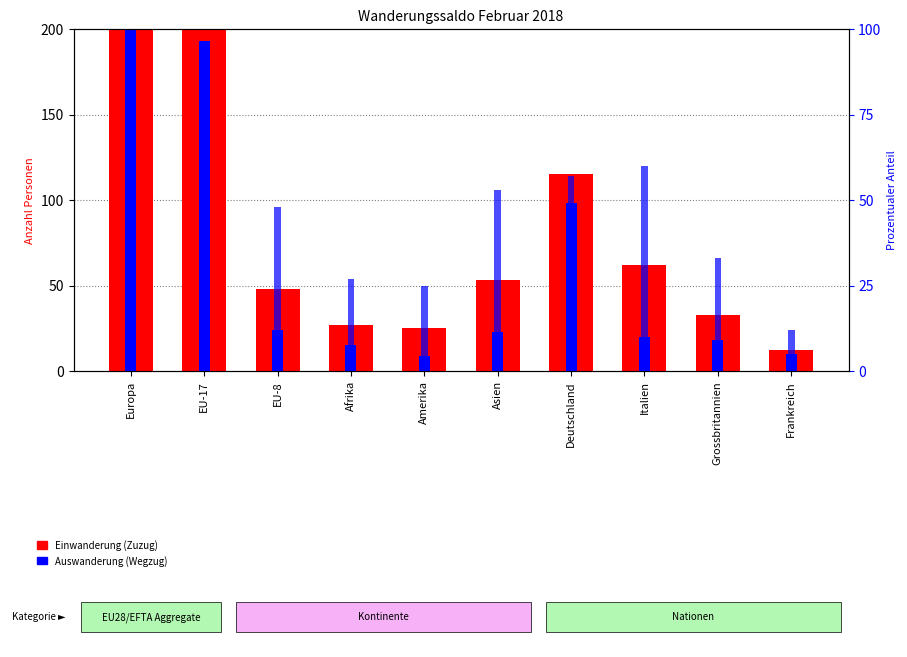

How many data points in percentile rank within the sample are less than 53?

5